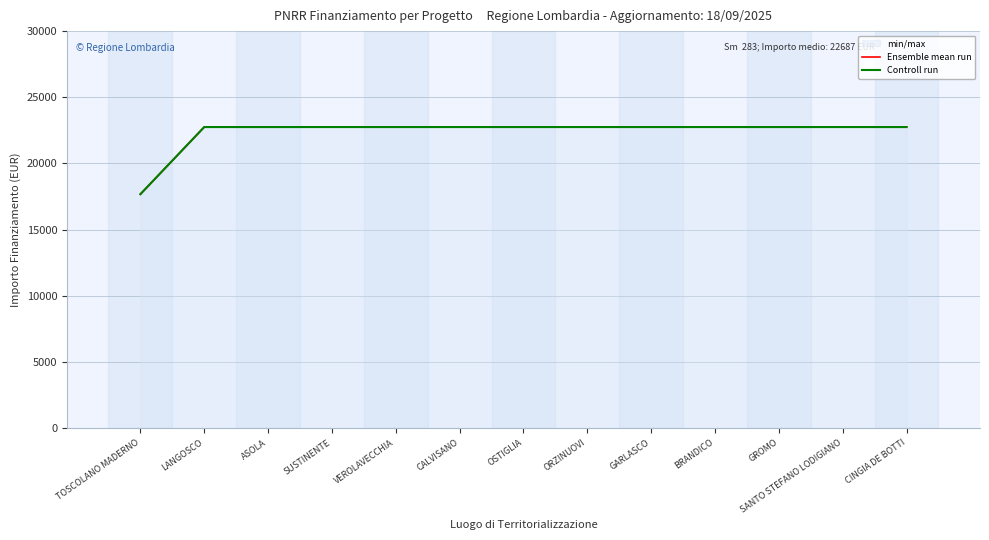

Is the value of Ensemble mean run at BRANDICO greater than the value of Controll run at CALVISANO?

No